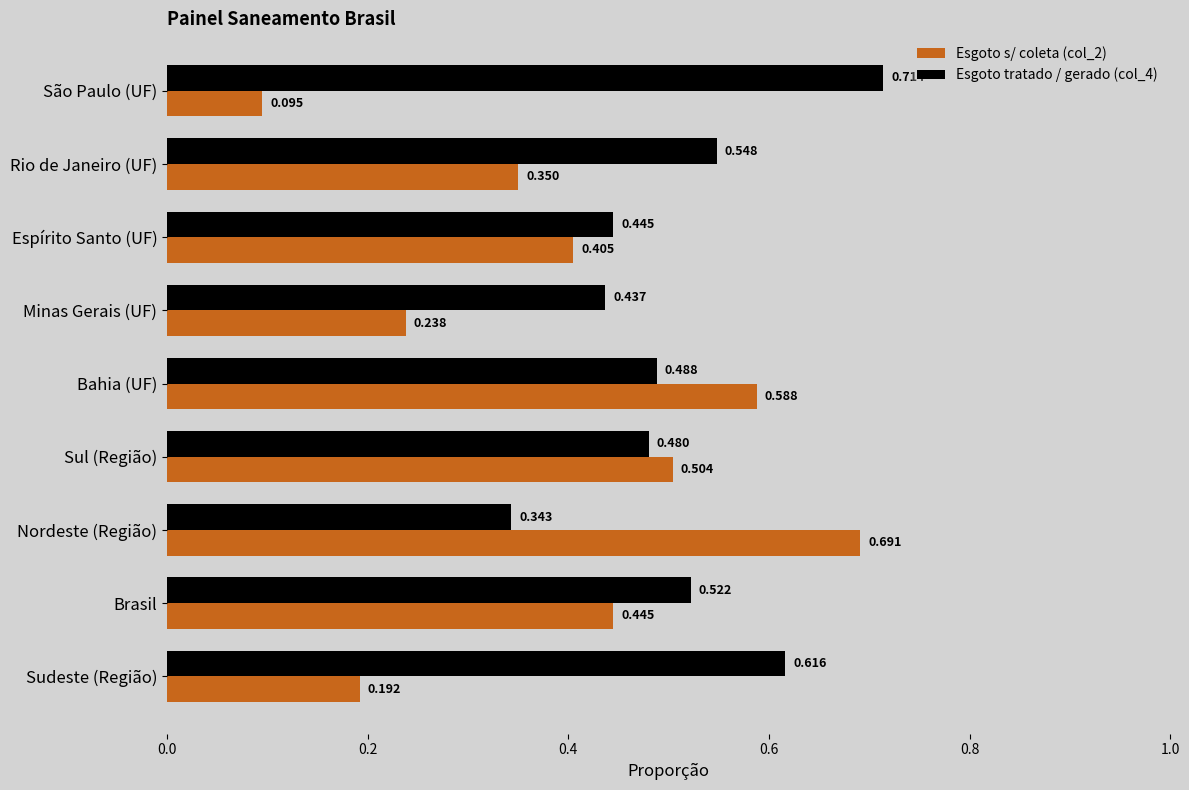

Rank the series by their maximum value, from lowest to highest.

Esgoto s/ coleta (col_2), Esgoto tratado / gerado (col_4)